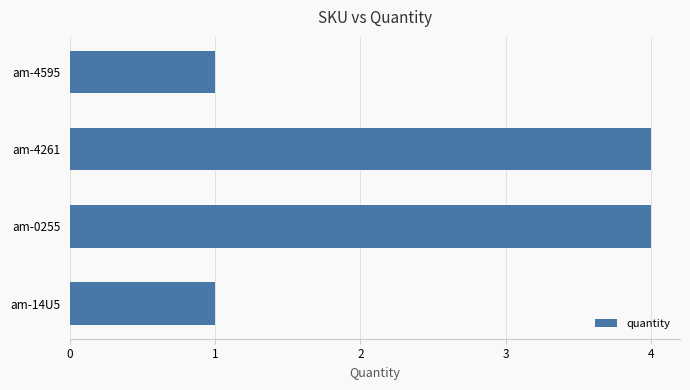

What is the difference between the maximum and minimum values?

3